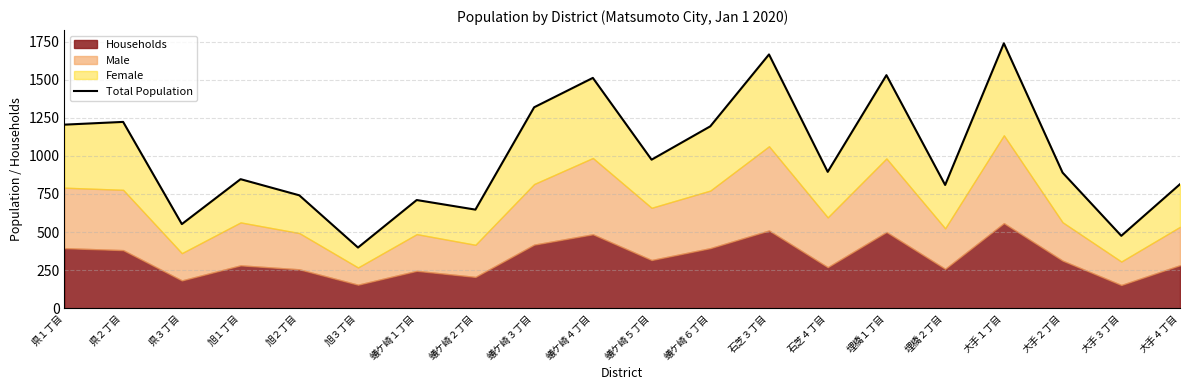

The value at 大手３丁目 is 798. True or false?

False